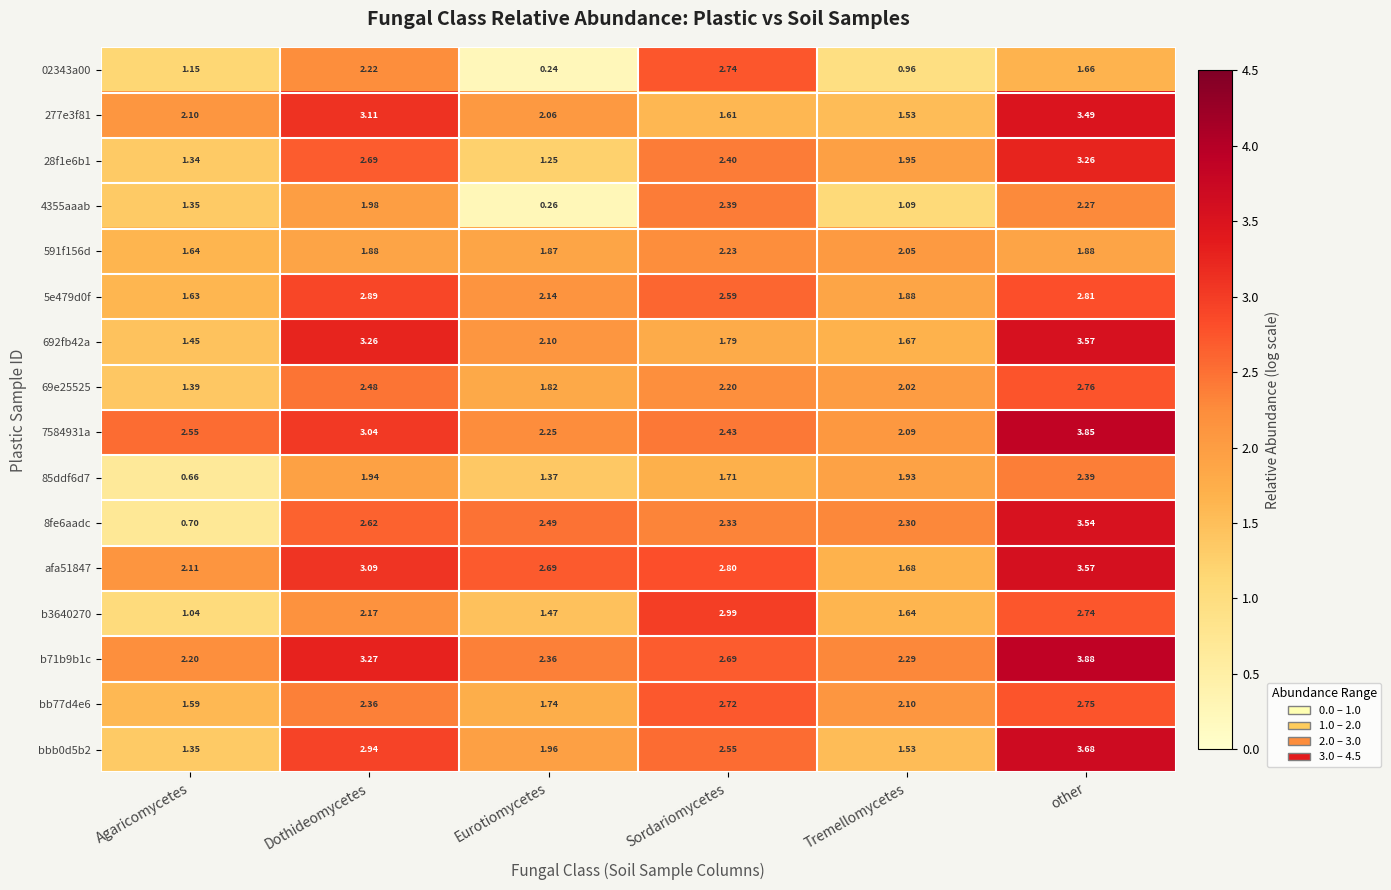

At which category does the chart reach its minimum across all series?

Eurotiomycetes